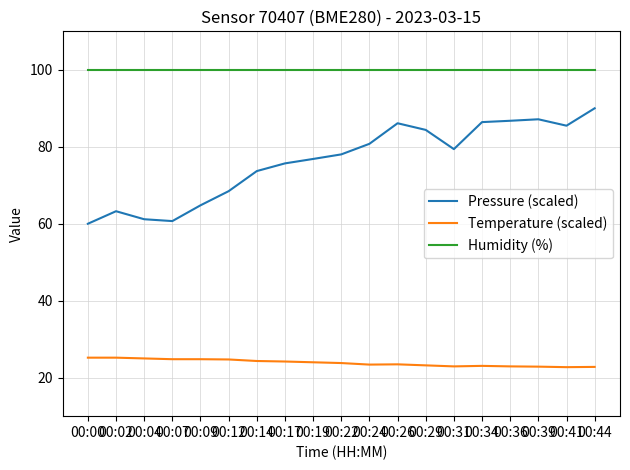

True or false: Humidity (%) and Pressure (scaled) intersect in this chart.

False